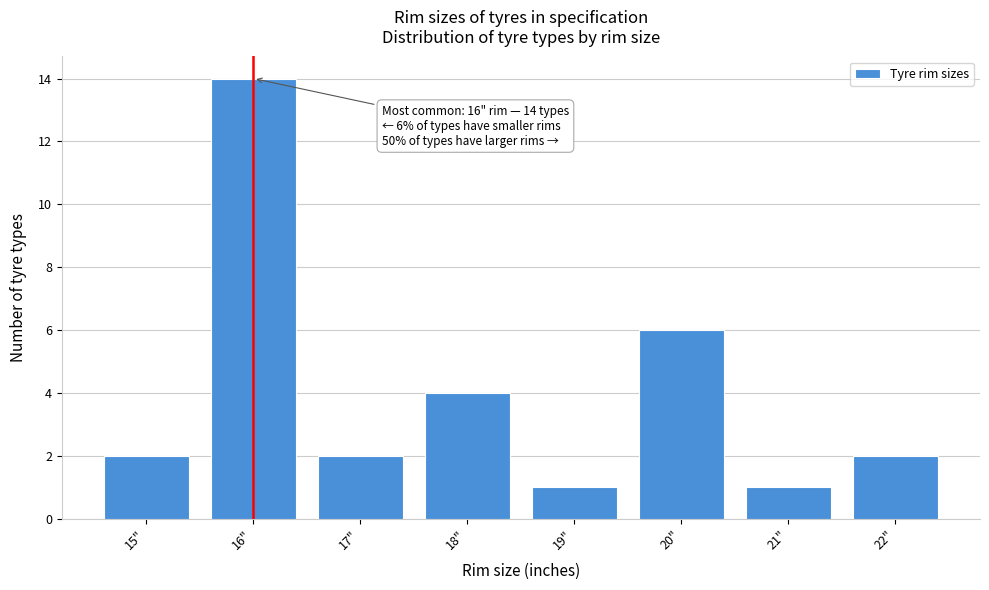

Which range on the x-axis has the tallest bar?

15.5 to 16.5